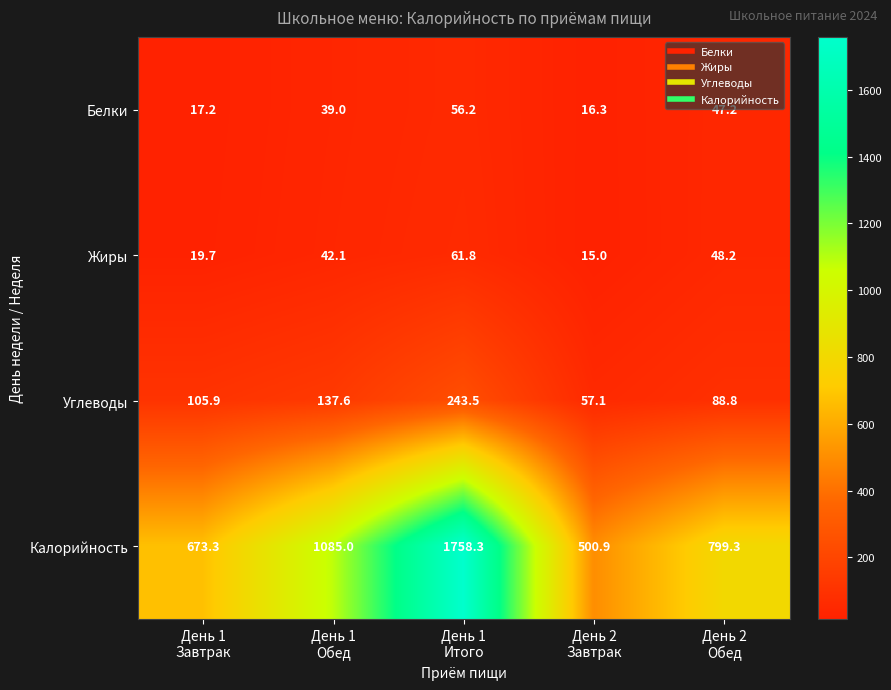

How many data points does each series have?

5